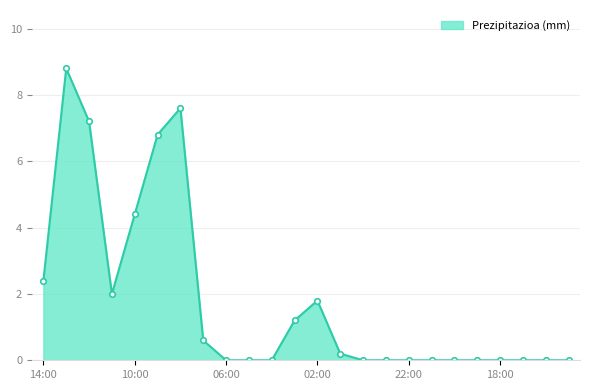

What is the maximum value shown in the chart?

8.8